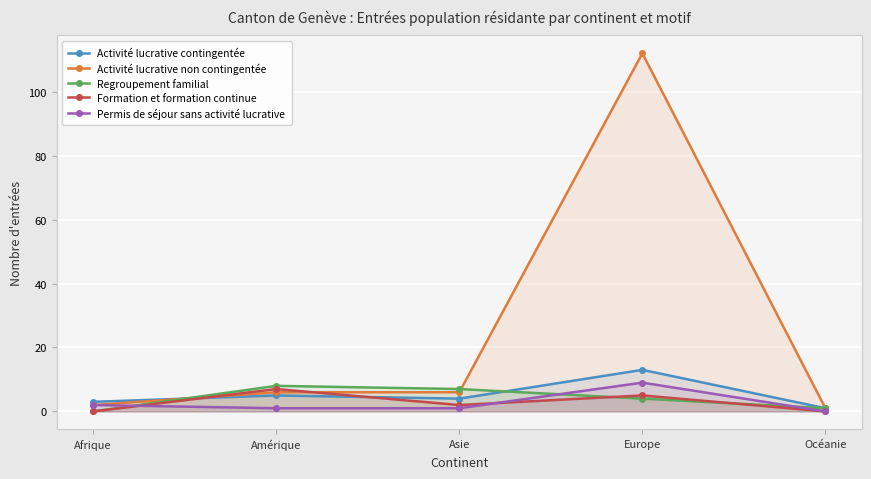

What is the greatest value displayed?

112